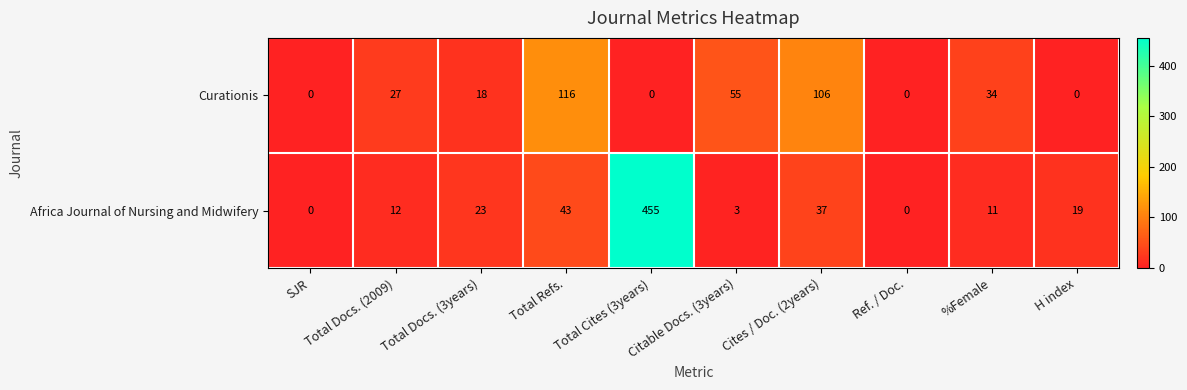

What is the spread (max minus min) of values at %Female?

23